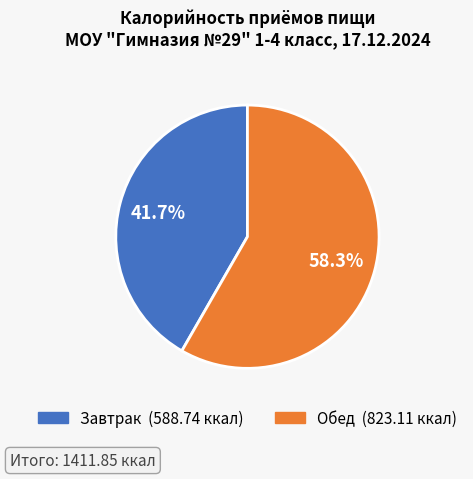

To the nearest percent, what is the average slice percentage?

50%